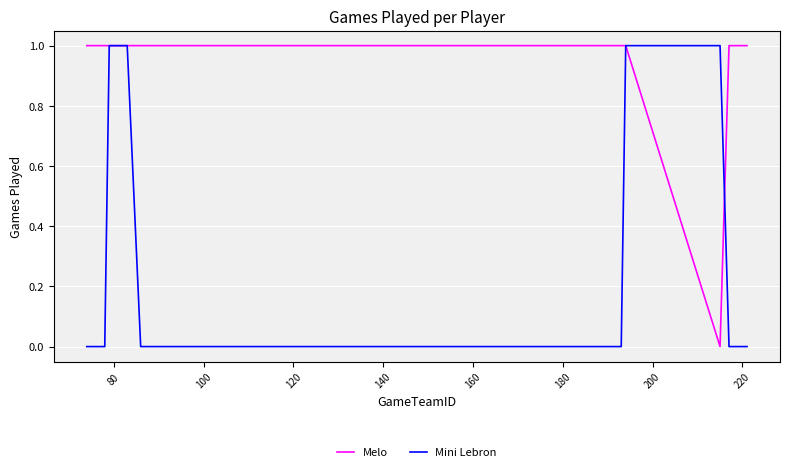

Rank the series by their average value, from highest to lowest.

Melo, Mini Lebron